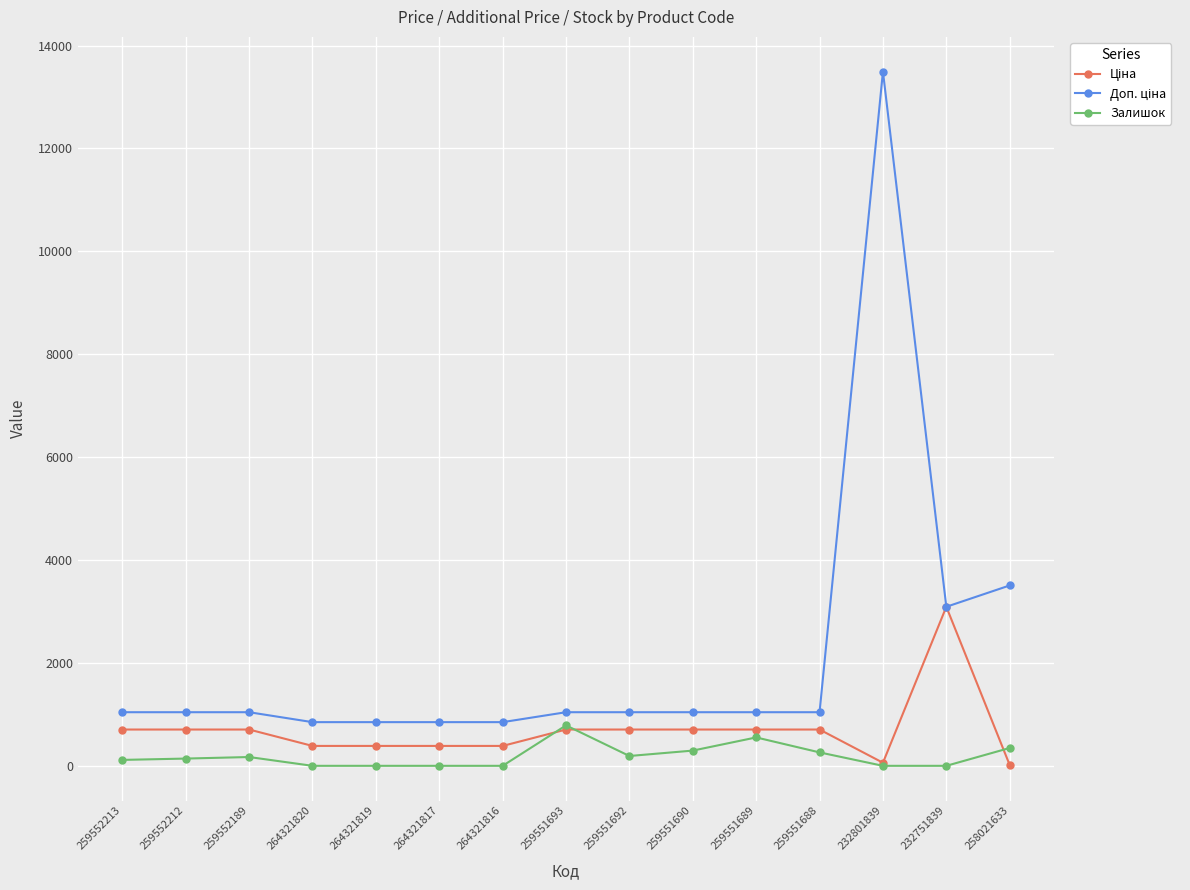

What is the maximum value for Залишок?

786.0